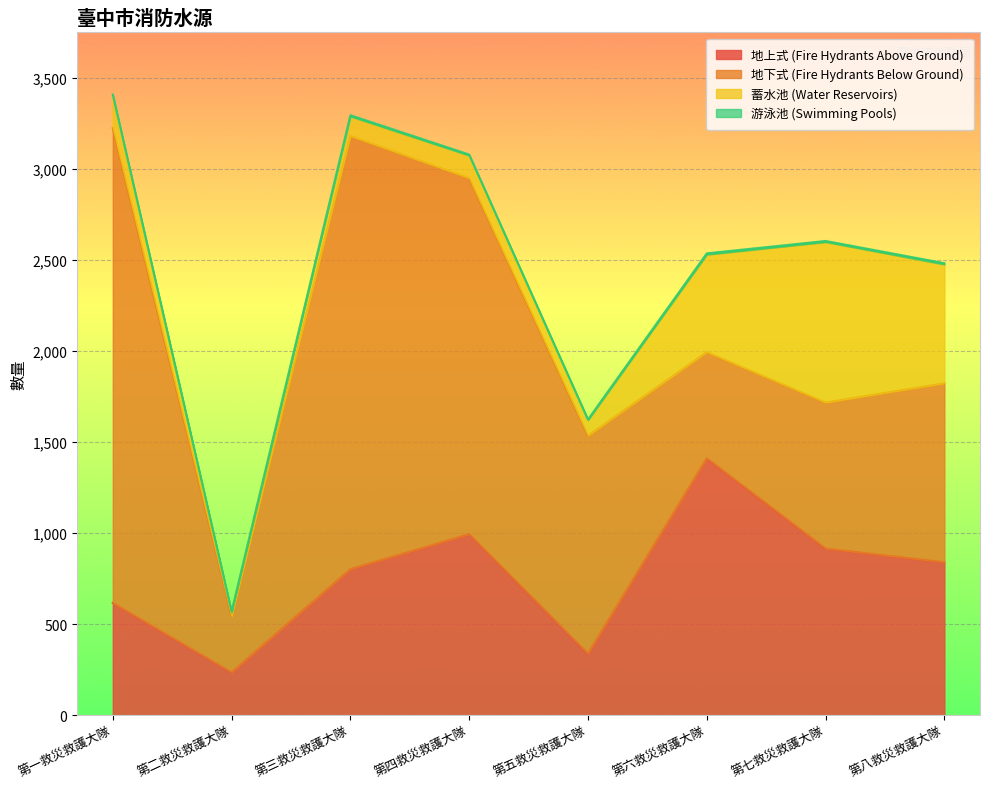

At which label does 地上式 (Fire Hydrants Above Ground) reach its peak?

第六救災救護大隊